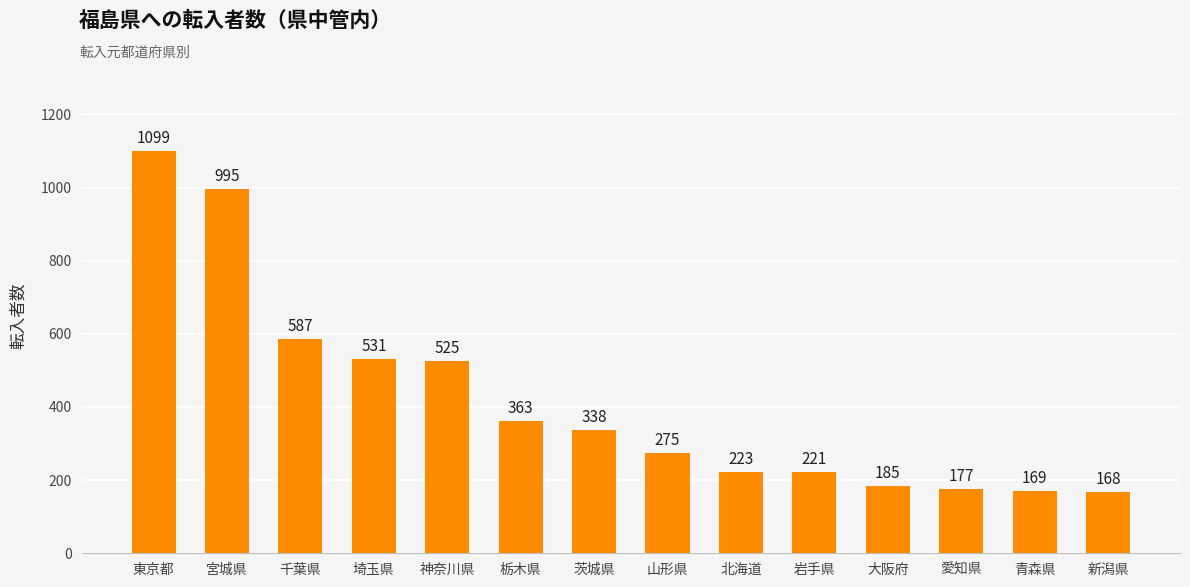

What is the change in value from 宮城県 to 千葉県?

-408